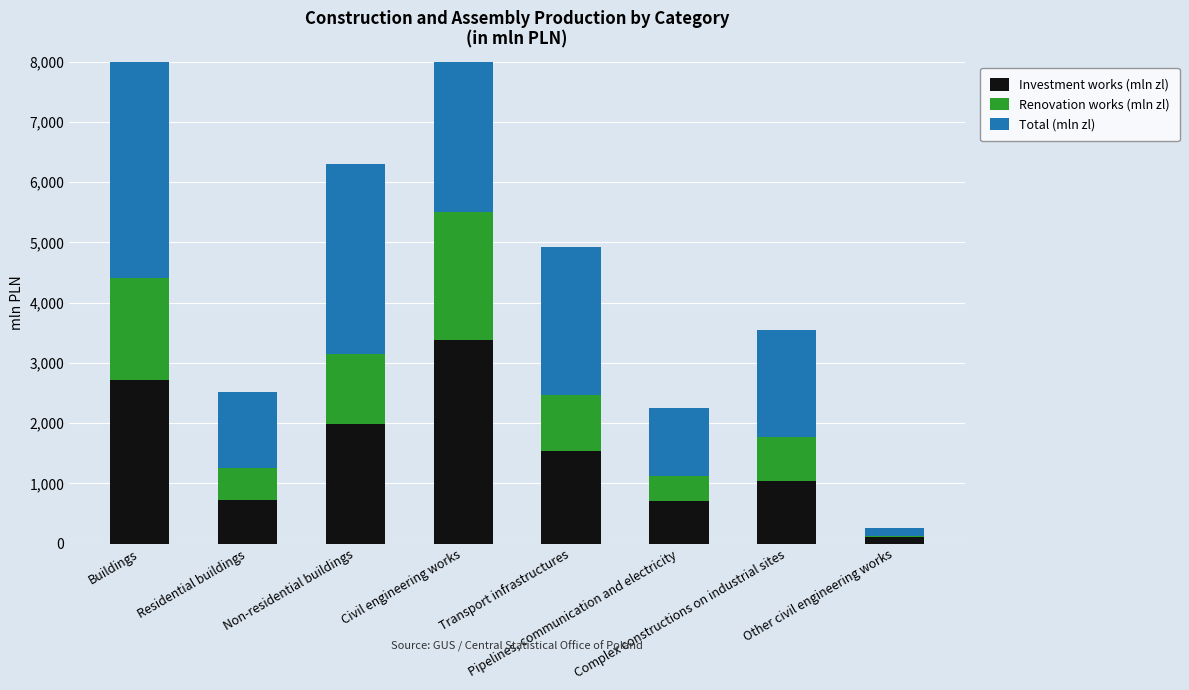

How many values in the Total (mln zl) series are below 2463?

4